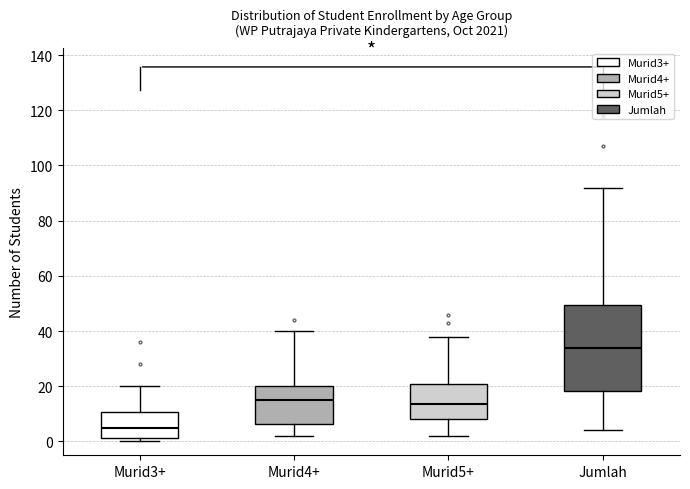

Where is the upper edge of the box for Murid3+ on the y-axis? The values are not printed on the chart, so give them approximately, as read against the axis.

10